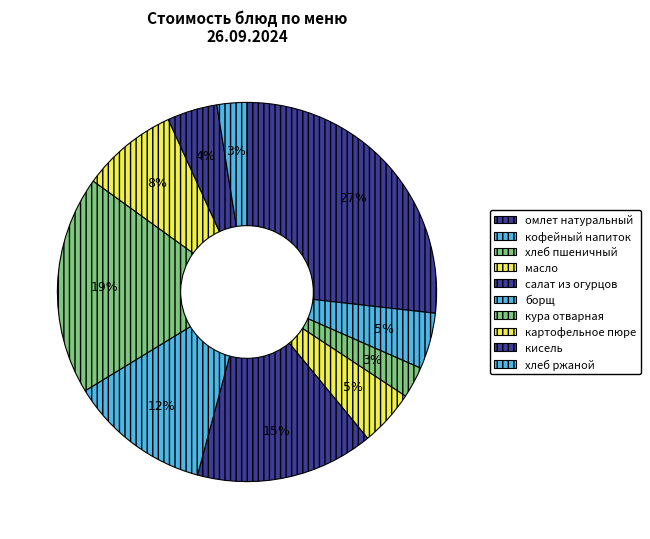

How many slices are in this pie chart?

10